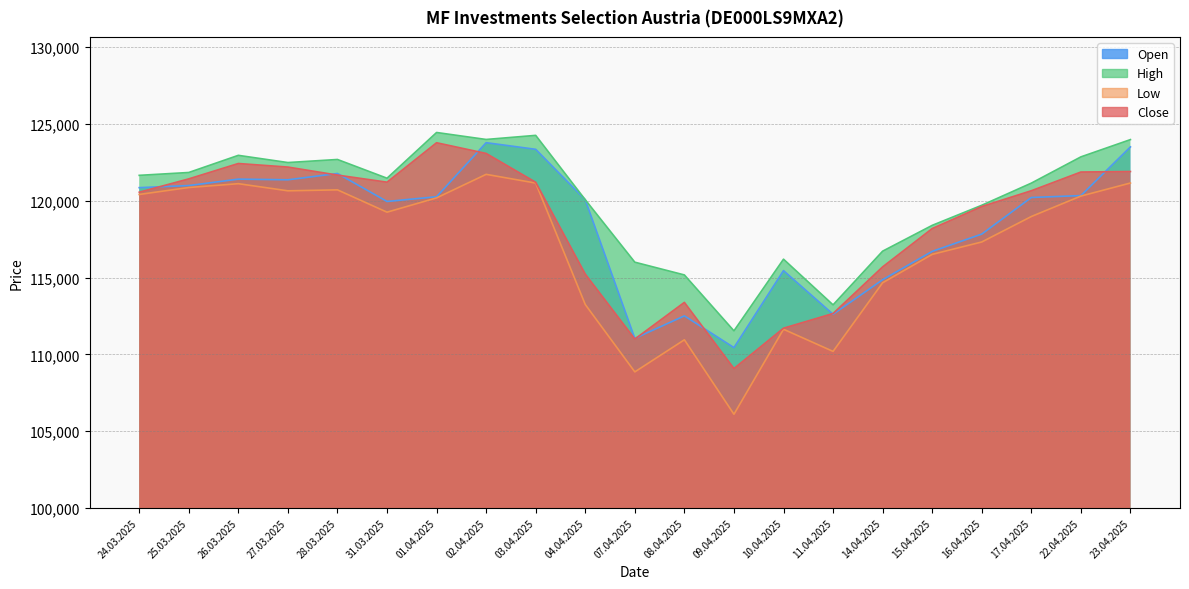

The value of High at 07.04.2025 is 115998. True or false?

True